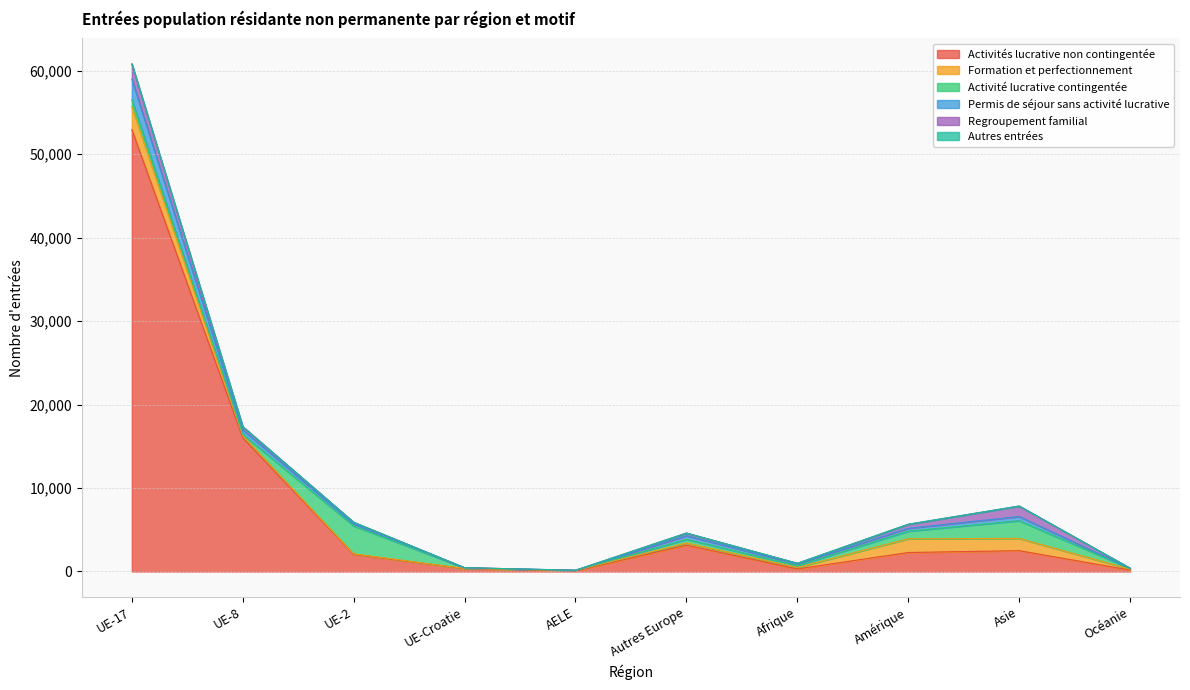

What is the maximum value for Activités lucrative non contingentée?

52946